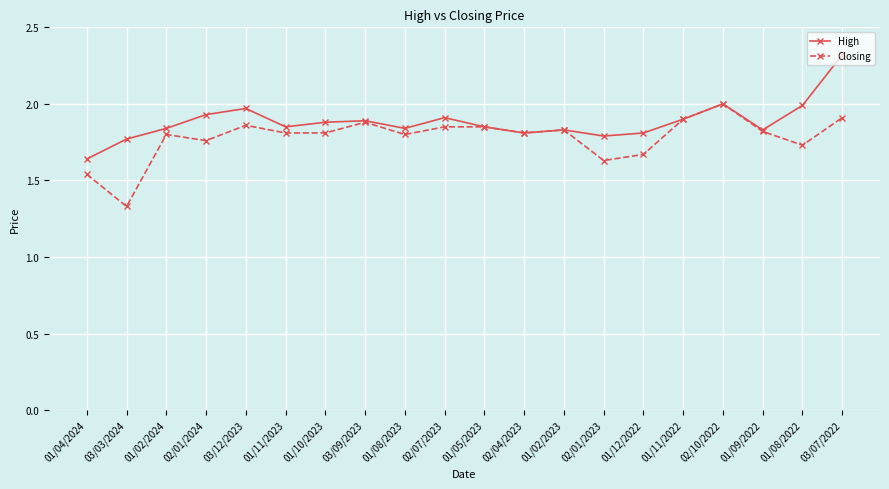

Which series has the largest total across all categories?

High